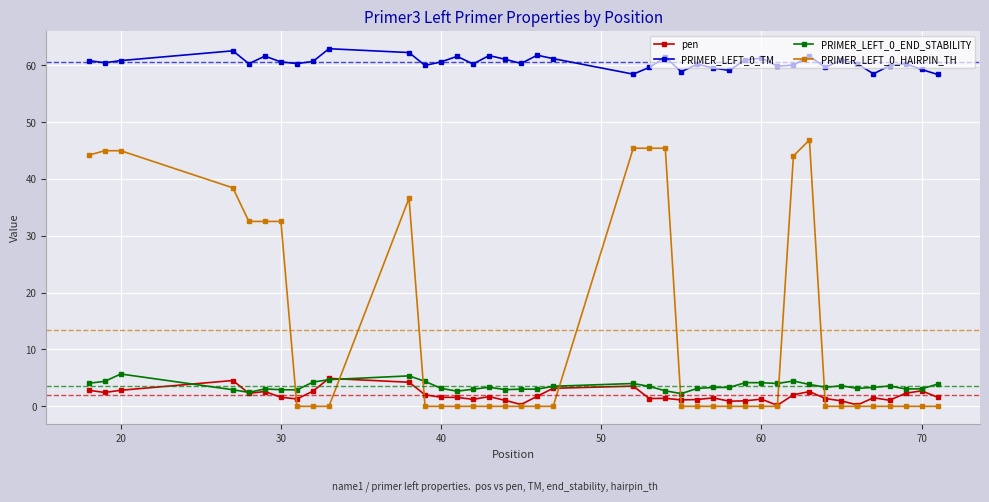

What is the difference between the maximum and minimum values in the PRIMER_LEFT_0_TM series?

4.5